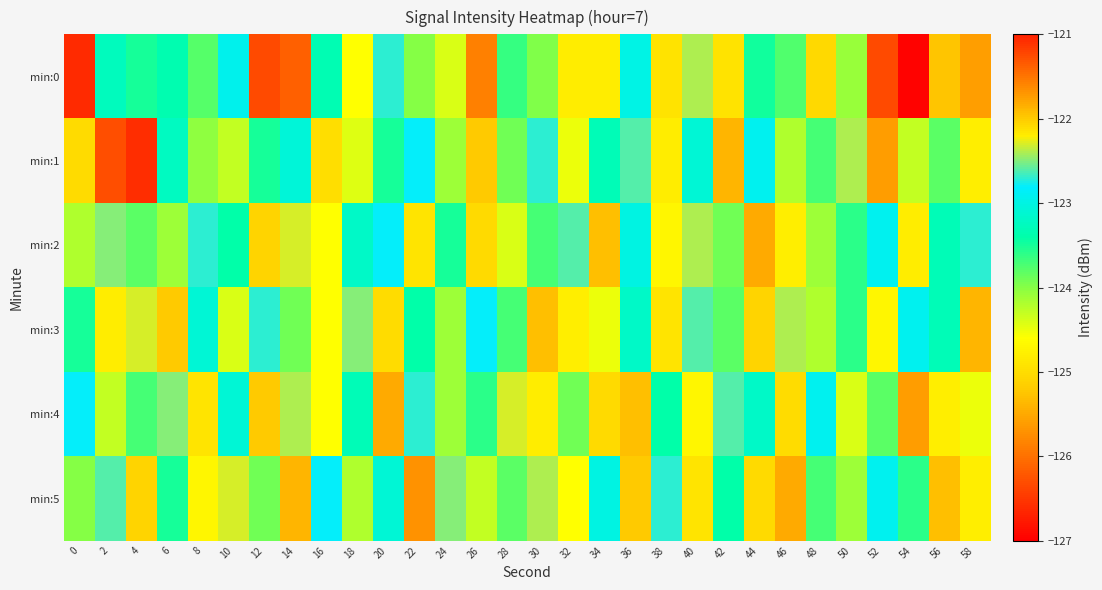

At how many categories does at least one series exceed -123?

30